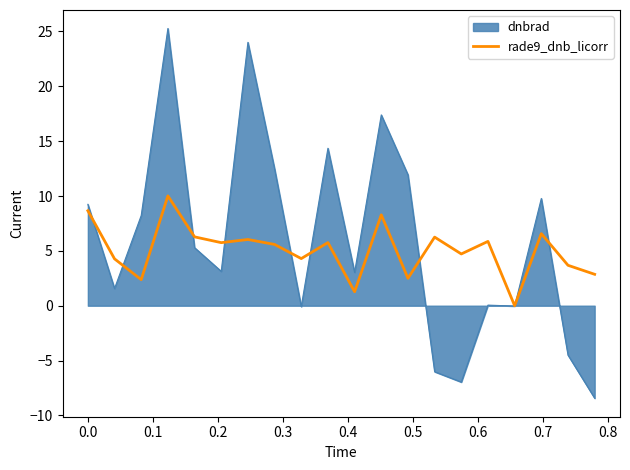

Which series has the largest range (max minus min)?

dnbrad